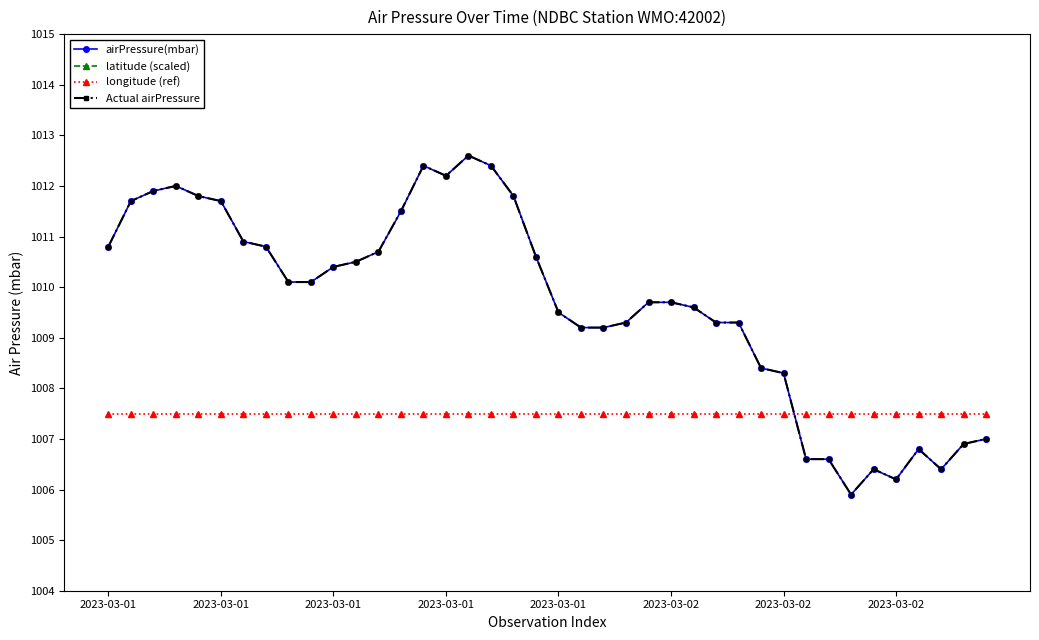

At which category is the sum across all series the highest?

16